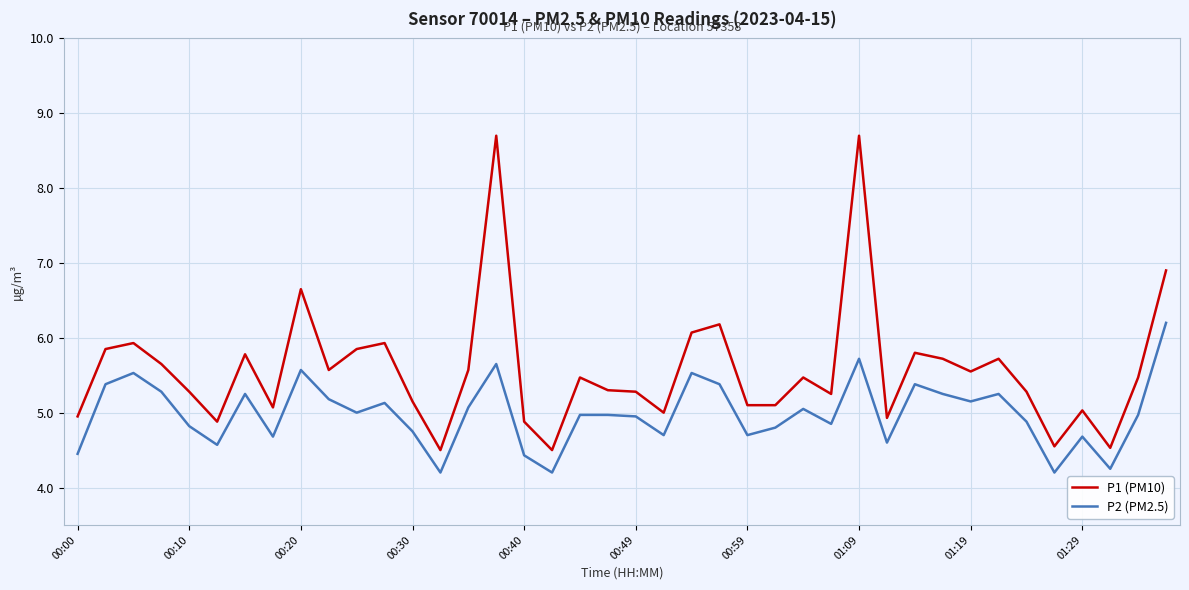

Does the chart display data point markers on the line(s)?

No